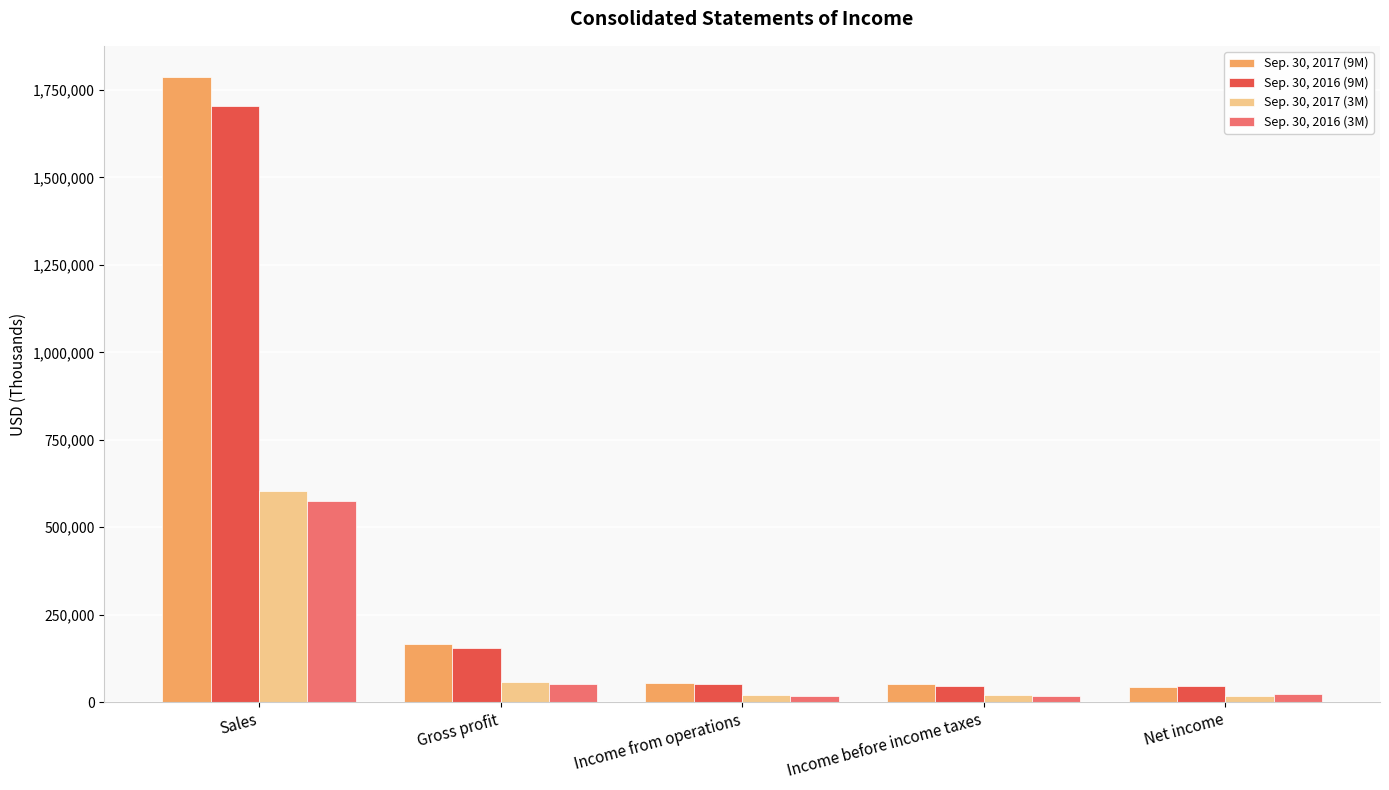

What is the label of the 2nd bar from the left?

Gross profit